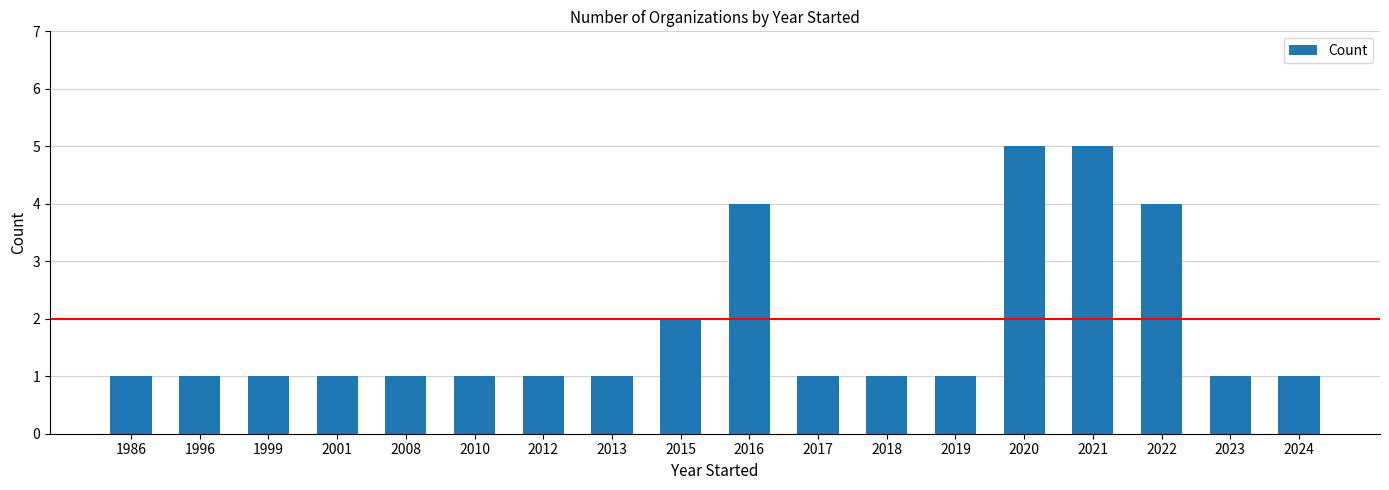

What is the ratio of the value at 2018 to the value at 2015?

0.5